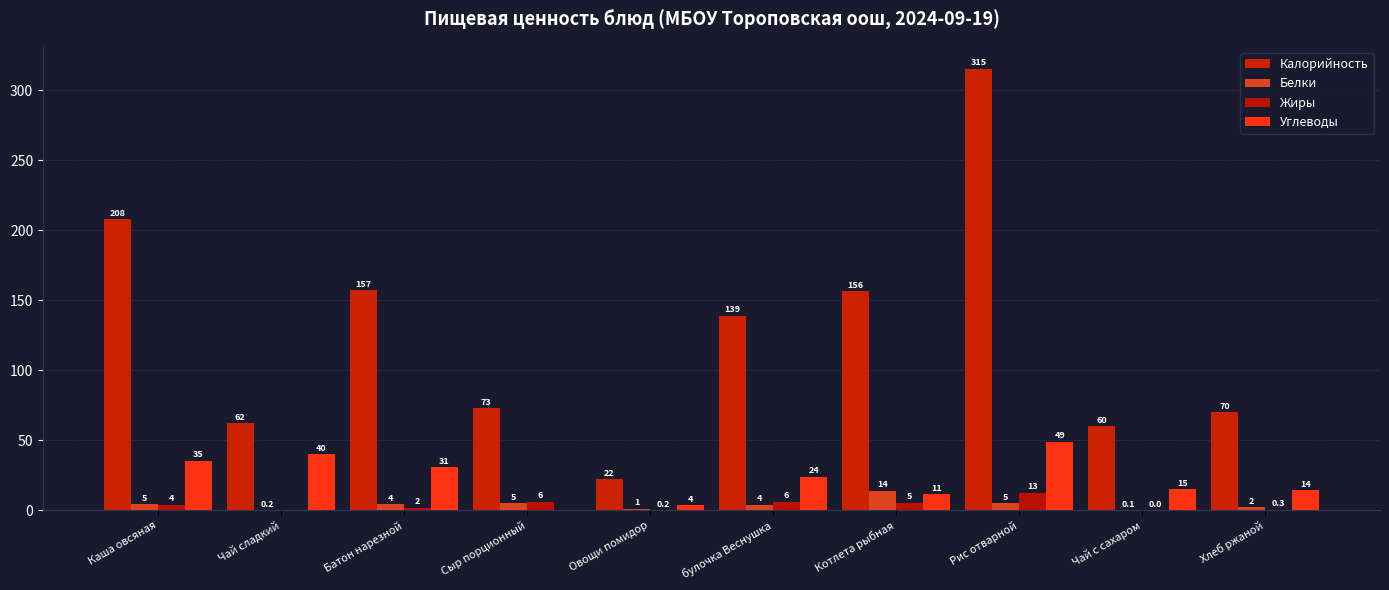

Reading left to right, extract all data points from this chart.

Калорийность: 208.0	62.0	157.0	73.0	22.0	139.0	156.4	315.2	60.0	70.1
Белки: 4.5	0.2	4.5	5.0	1.1	3.9	14.1	4.9	0.1	2.4
Жиры: 4.1	0.0	1.7	6.0	0.2	6.0	5.4	12.5	0.0	0.3
Углеводы: 35.5	40.0	30.8	0.0	3.8	23.9	11.3	49.0	15.0	14.5